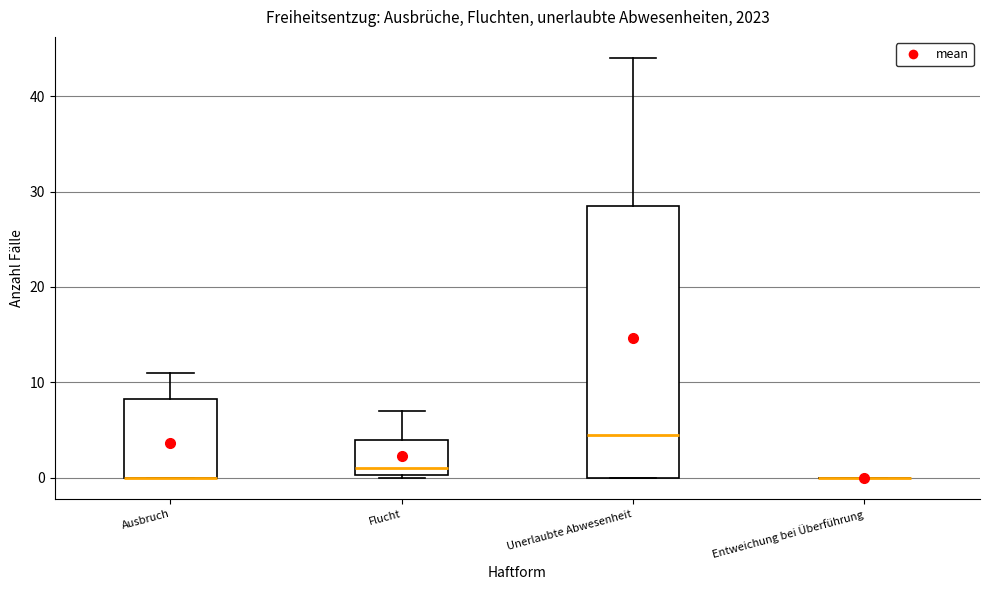

Reading left to right, transcribe this box plot: for each box, give where its median line is, the range the box spans, and where its two whiskers end, as read against the y-axis. The values are not printed on the chart, so give them approximately, as read against the axis.

Ausbruch: median 0 (drawn on the box's lower edge), box 0 to 8, whiskers 0 to 11
Flucht: median 1, box 0 to 4, whiskers 0 to 7
Unerlaubte Abwesenheit: median 5, box 0 to 29, whiskers 0 to 44
Entweichung bei Überführung: box collapsed to a line at 0, whiskers 0 to 0